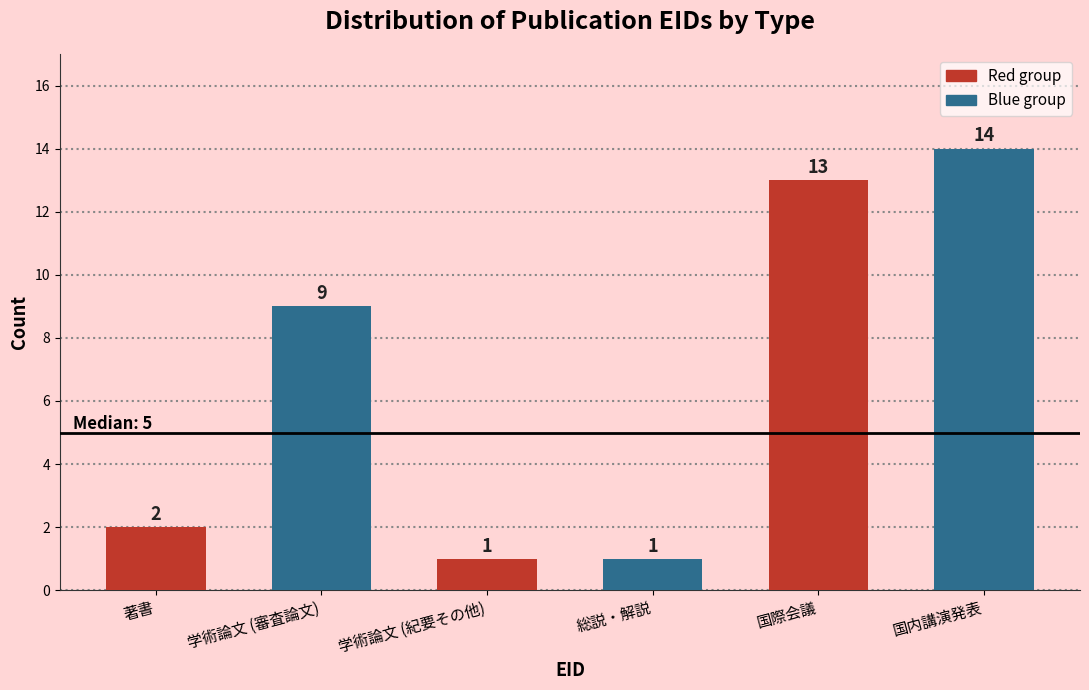

Reading left to right, what are all the values shown in this chart?

著書=2	学術論文 (審査論文)=9	学術論文 (紀要その他)=1	総説・解説=1	国際会議=13	国内講演発表=14